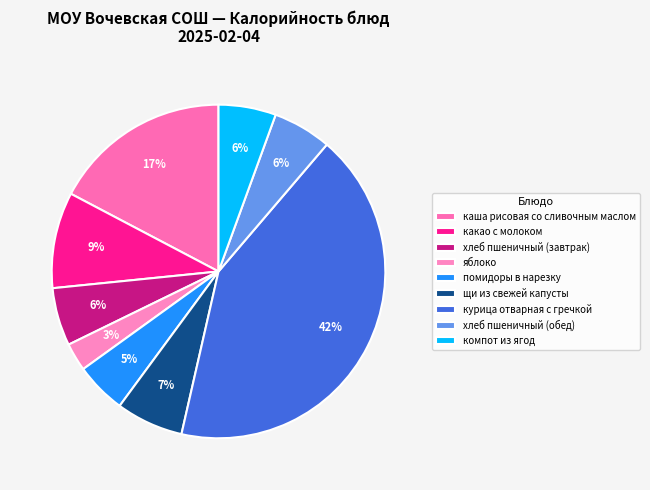

Count the number of slices in the pie.

9